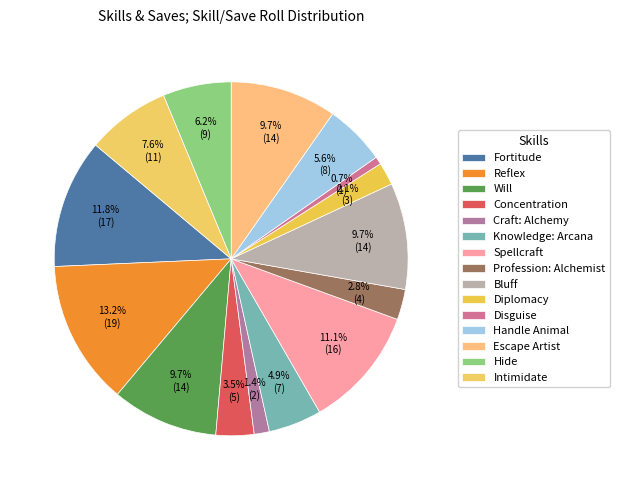

What is the largest slice in the pie chart?

Reflex